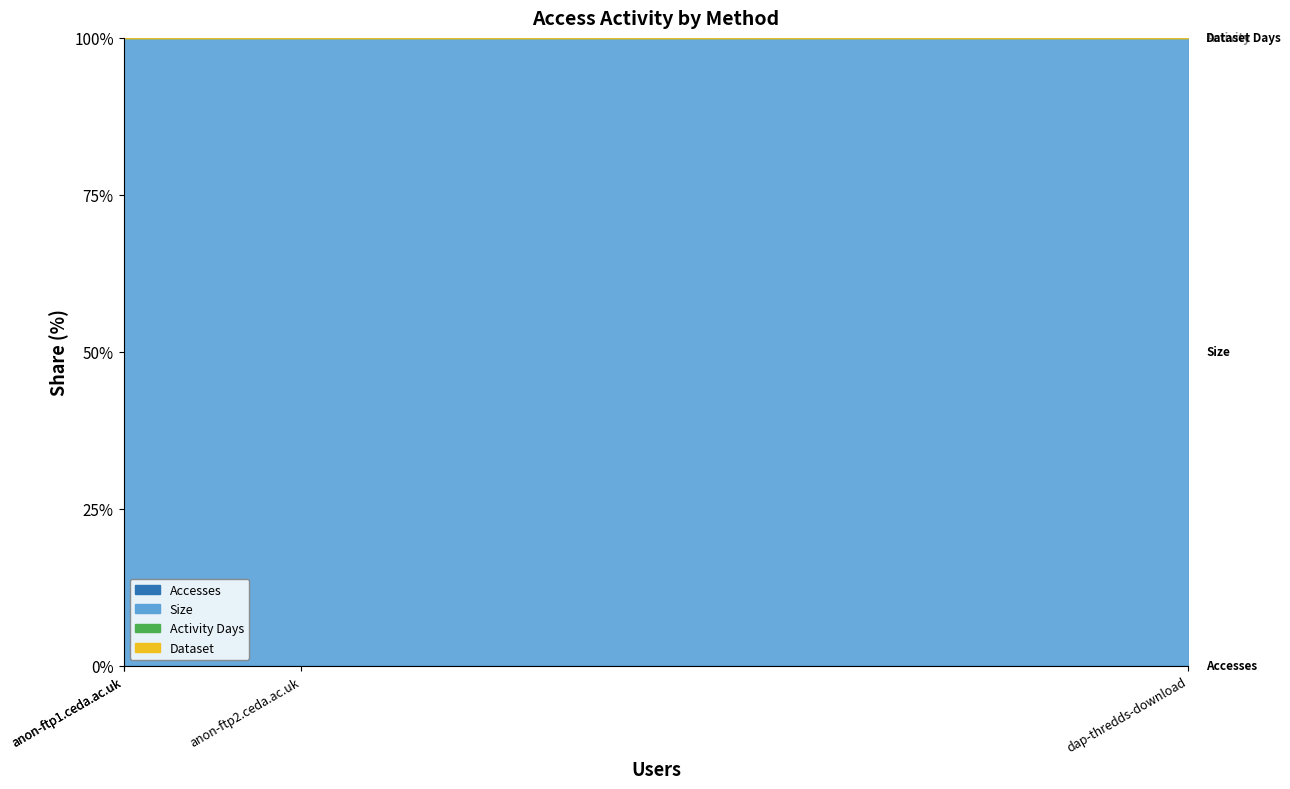

What is the minimum value for Activity Days?

2